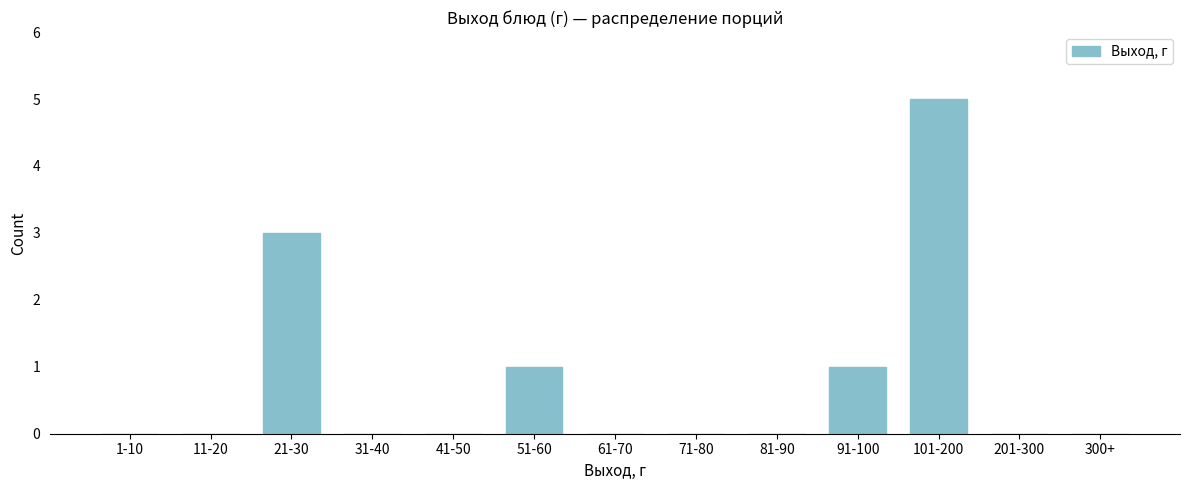

Reading right to left, what are all the values shown in this chart?

300+=0	201-300=0	101-200=5	91-100=1	81-90=0	71-80=0	61-70=0	51-60=1	41-50=0	31-40=0	21-30=3	11-20=0	1-10=0